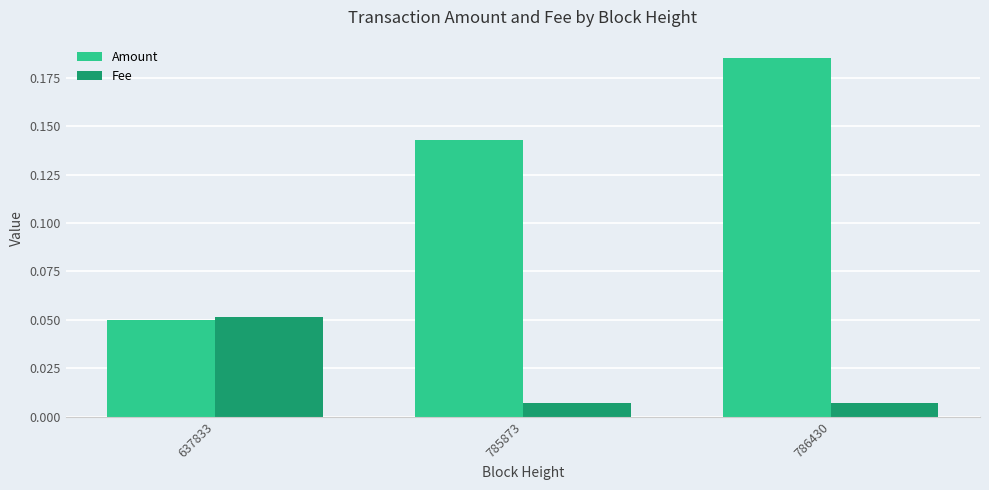

Which series has the widest spread of values?

Amount